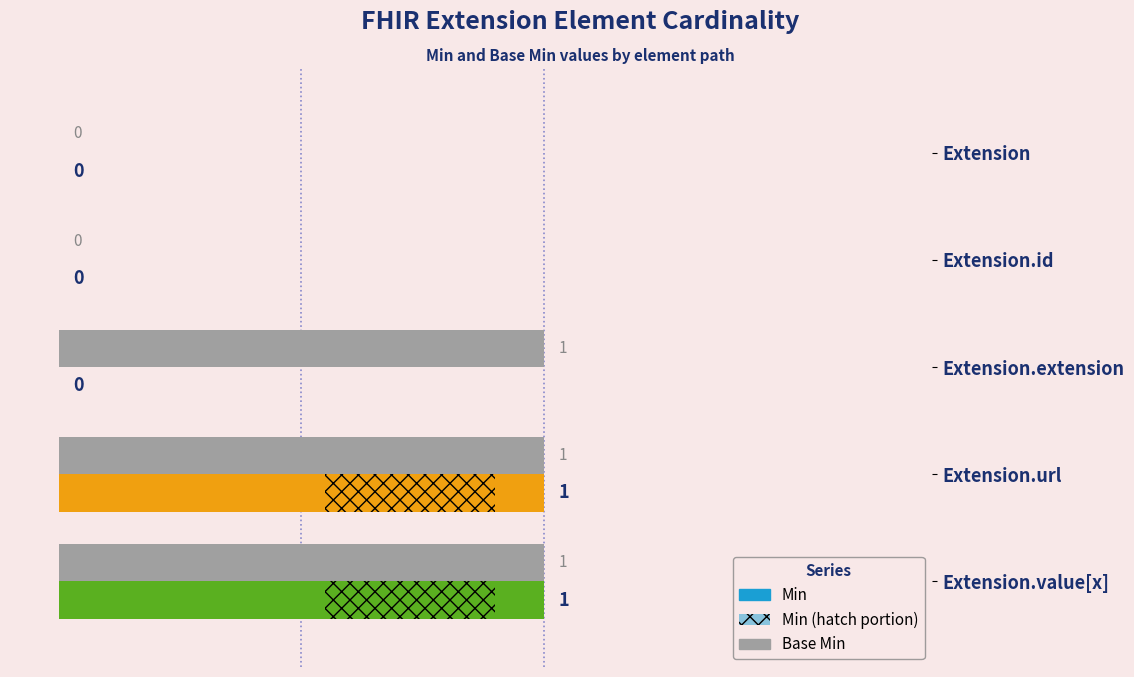

Count the Base Min values in the range 0 to 1.

5